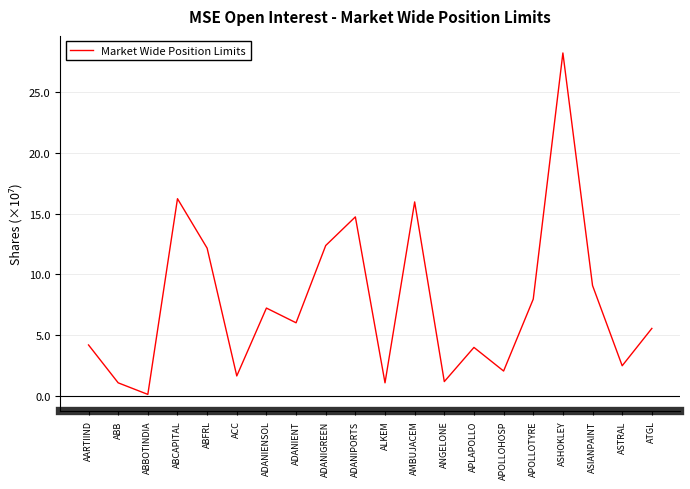

The chart shows a value of 6063282 at APOLLOHOSP. True or false?

False